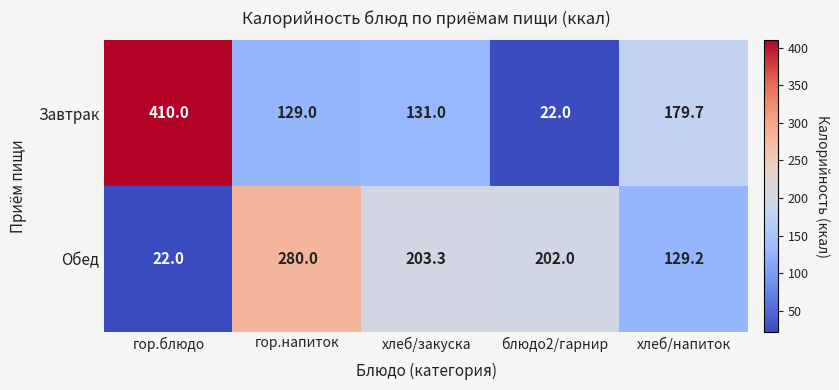

What is the difference between the highest and lowest values at гор.напиток?

151.0